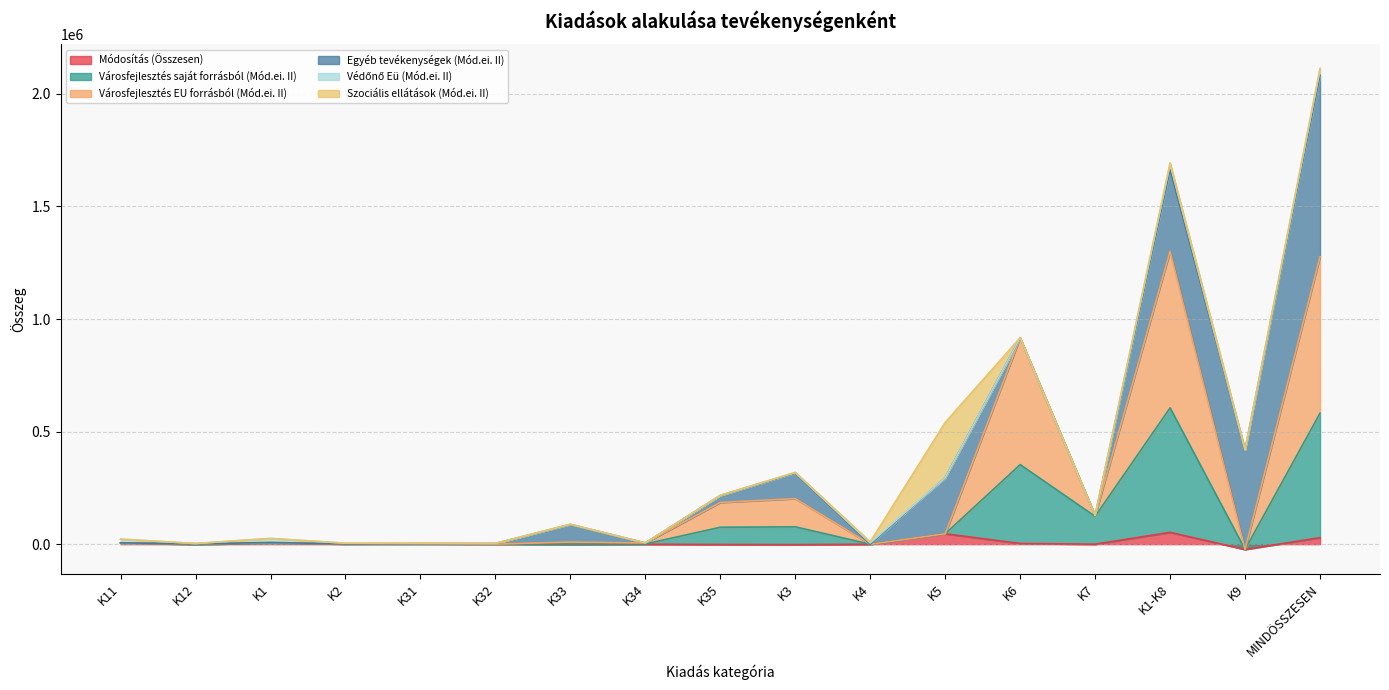

What is the value of the Módosítás (Összesen) point at the 7th from the left?

-1346